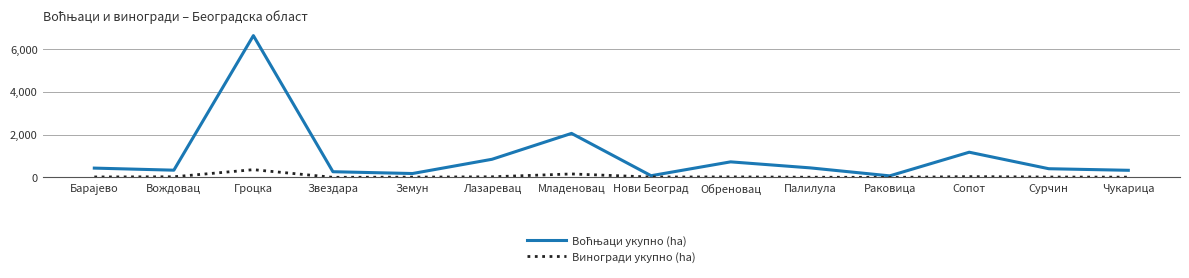

What value does the Виногради укупно (ha) series have at Чукарица?

12.8